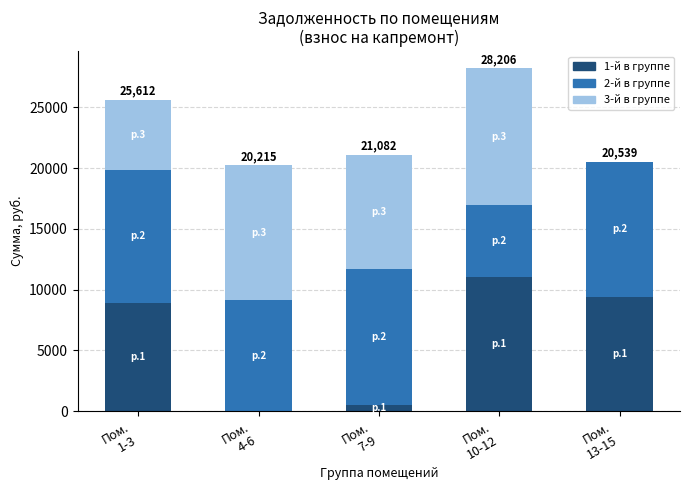

True or false: задолженность (пени) has a value of 8925.1 at 1.

True